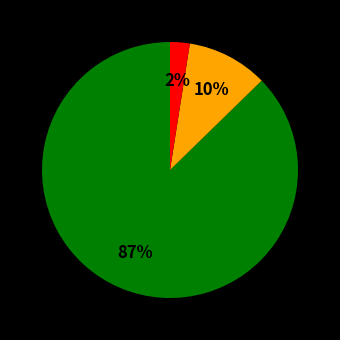

To the nearest percent, what is the average slice percentage?

33%